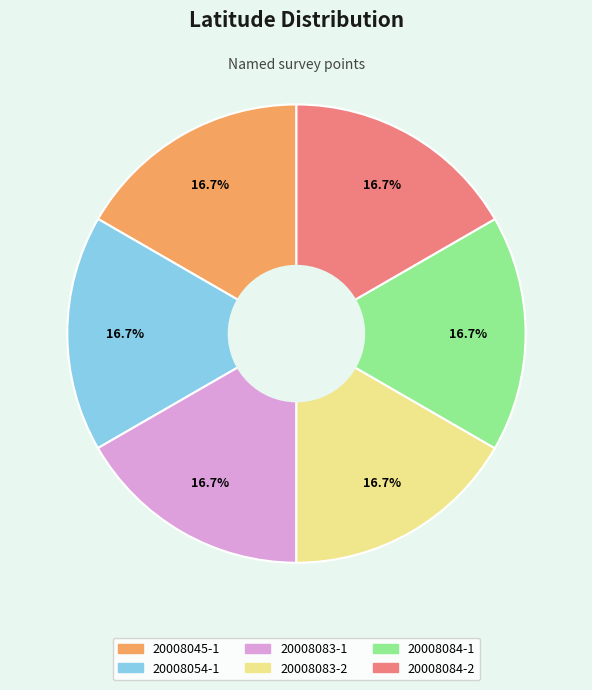

Combined, what portion of the pie is 20008054-1 and 20008083-1?

33.3%